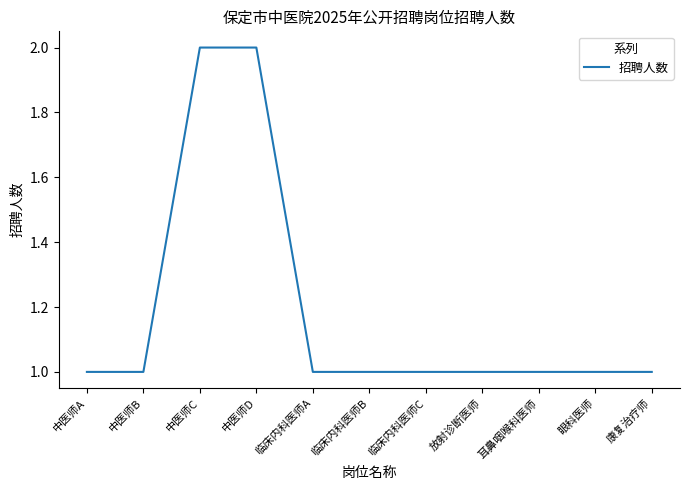

True or false: the data shows 1 at 临床内科医师A.

True